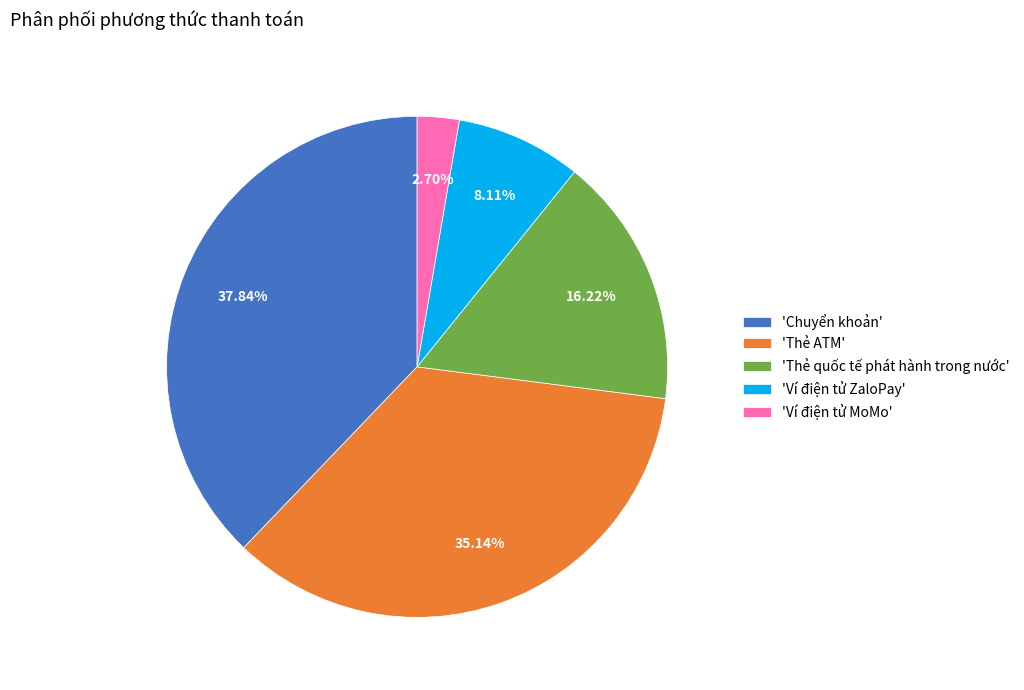

Rank the categories by value from highest to lowest.

'Chuyển khoản', 'Thẻ ATM', 'Thẻ quốc tế phát hành trong nước', 'Ví điện tử ZaloPay', 'Ví điện tử MoMo'